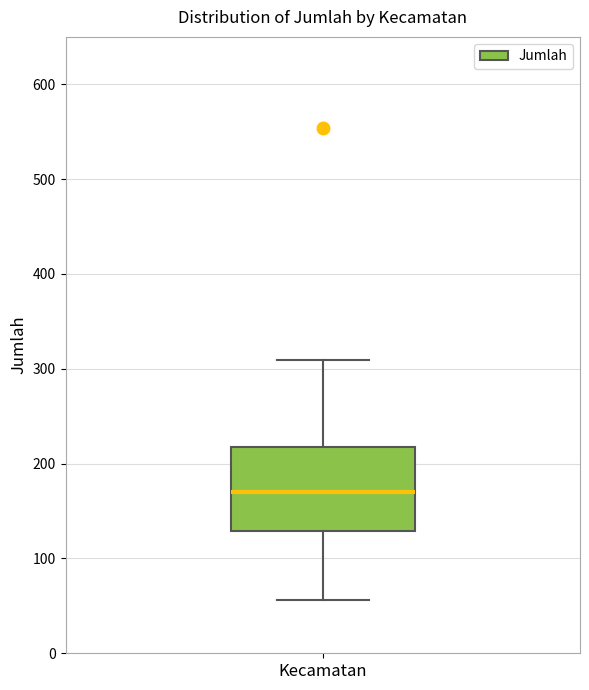

Transcribe this box plot: give where the median line is, the range the box spans, and where the two whiskers end, as read against the y-axis. The values are not printed on the chart, so give them approximately, as read against the axis.

median 170, box 130 to 220, whiskers 60 to 310